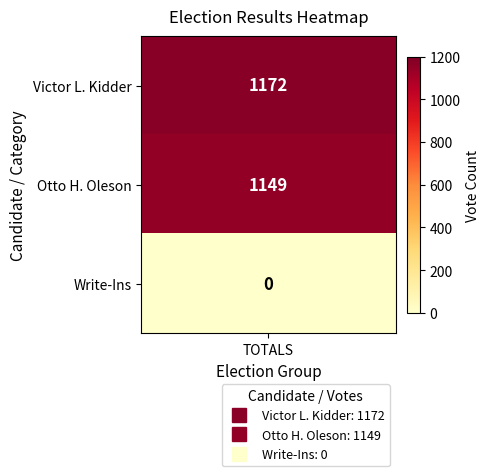

What is the difference between the maximum and second lowest values?

23